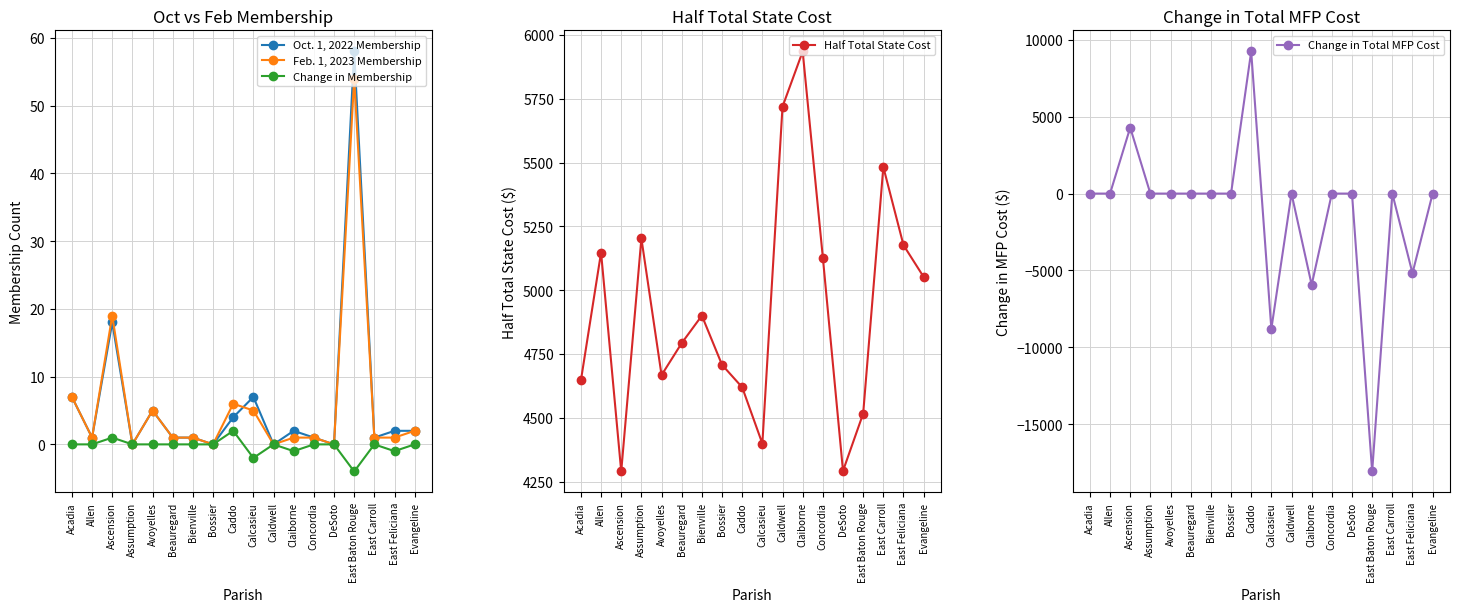

Reading left to right, what are all the values shown in this chart?

Oct. 1, 2022 Membership: Acadia=7.0	Allen=1.0	Ascension=18.0	Assumption=0.0	Avoyelles=5.0	Beauregard=1.0	Bienville=1.0	Bossier=0.0	Caddo=4.0	Calcasieu=7.0	Caldwell=0.0	Claiborne=2.0	Concordia=1.0	DeSoto=0.0	East Baton Rouge=58.0	East Carroll=1.0	East Feliciana=2.0	Evangeline=2.0
Feb. 1, 2023 Membership: Acadia=7.0	Allen=1.0	Ascension=19.0	Assumption=0.0	Avoyelles=5.0	Beauregard=1.0	Bienville=1.0	Bossier=0.0	Caddo=6.0	Calcasieu=5.0	Caldwell=0.0	Claiborne=1.0	Concordia=1.0	DeSoto=0.0	East Baton Rouge=54.0	East Carroll=1.0	East Feliciana=1.0	Evangeline=2.0
Change in Membership: Acadia=0.0	Allen=0.0	Ascension=1.0	Assumption=0.0	Avoyelles=0.0	Beauregard=0.0	Bienville=0.0	Bossier=0.0	Caddo=2.0	Calcasieu=-2.0	Caldwell=0.0	Claiborne=-1.0	Concordia=0.0	DeSoto=0.0	East Baton Rouge=-4.0	East Carroll=0.0	East Feliciana=-1.0	Evangeline=0.0
Half Total State Cost: Acadia=4646.9	Allen=5147.7	Ascension=4290.6	Assumption=5202.9	Avoyelles=4667.9	Beauregard=4793.1	Bienville=4900.7	Bossier=4708.0	Caddo=4620.1	Calcasieu=4399.8	Caldwell=5718.7	Claiborne=5934.7	Concordia=5128.1	DeSoto=4292.9	East Baton Rouge=4517.2	East Carroll=5482.5	East Feliciana=5176.6	Evangeline=5052.2
Change in Total MFP Cost: Acadia=0.0	Allen=0.0	Ascension=4291.0	Assumption=0.0	Avoyelles=0.0	Beauregard=0.0	Bienville=0.0	Bossier=0.0	Caddo=9240.0	Calcasieu=-8800.0	Caldwell=0.0	Claiborne=-5935.0	Concordia=0.0	DeSoto=0.0	East Baton Rouge=-18069.0	East Carroll=0.0	East Feliciana=-5177.0	Evangeline=0.0